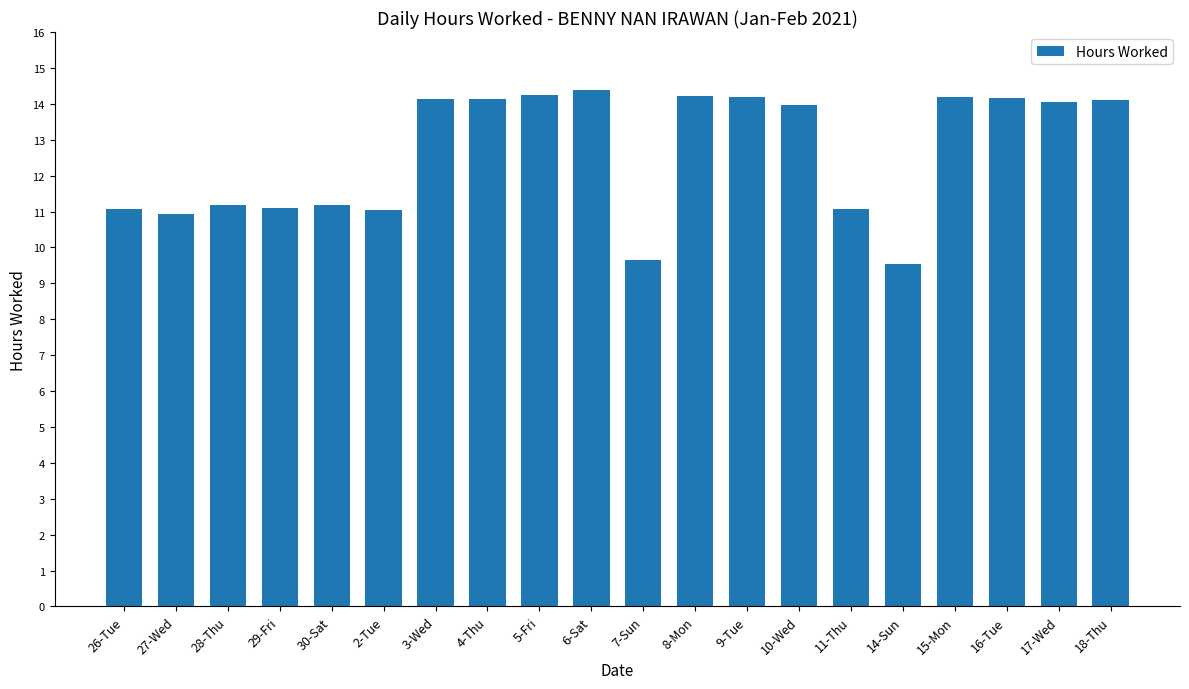

True or false: the data shows 14.1 at 4-Thu.

True